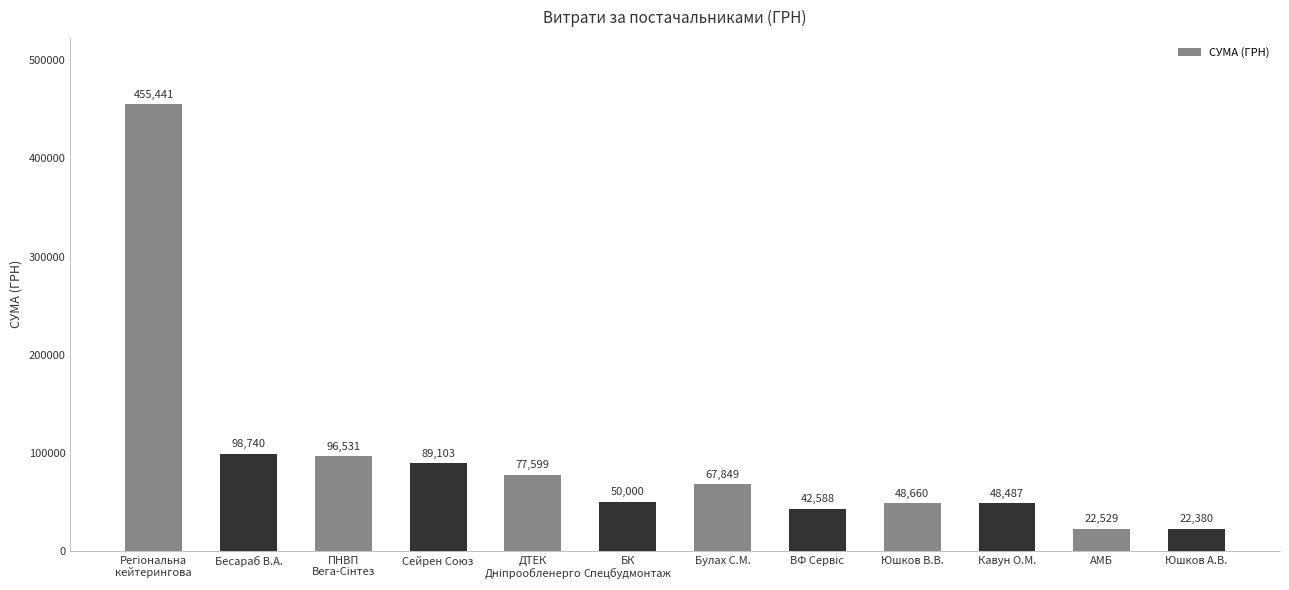

The value at Юшков В.В. is 48660.0. True or false?

True